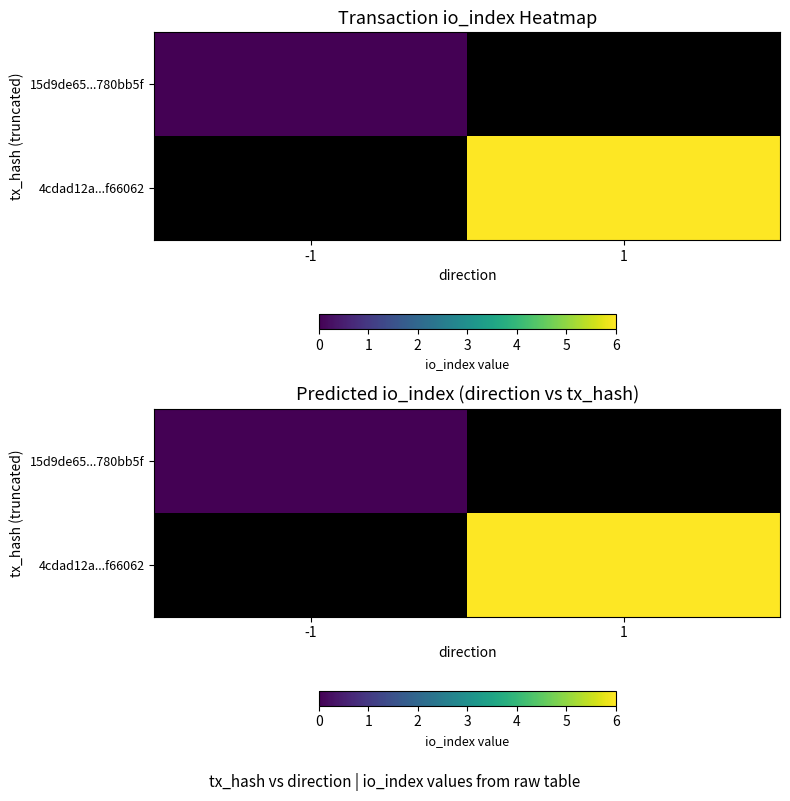

Is it true that 15d9de65...780bb5f equals 0.0 at -1?

True